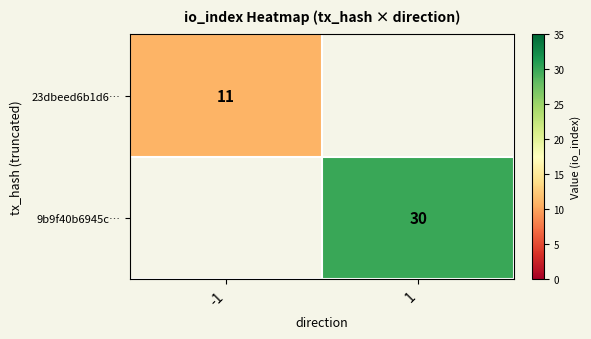

Is it true that 23dbeed6b1d6… equals 17 at -1?

False